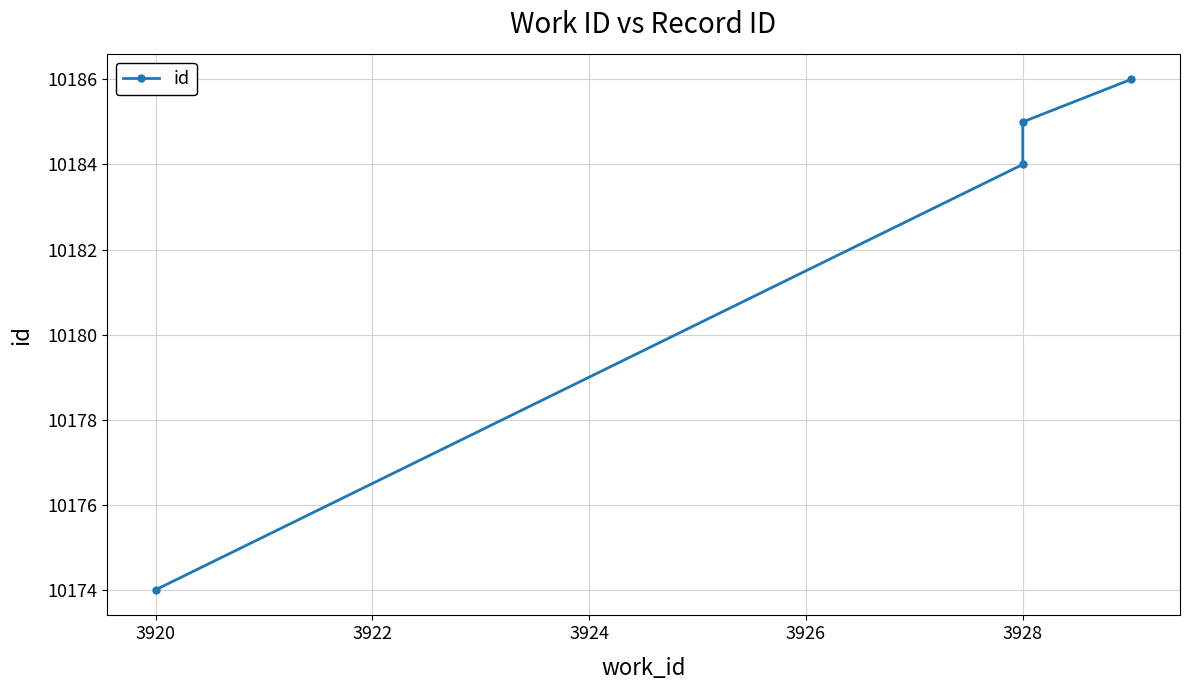

What is the smallest value displayed?

10174